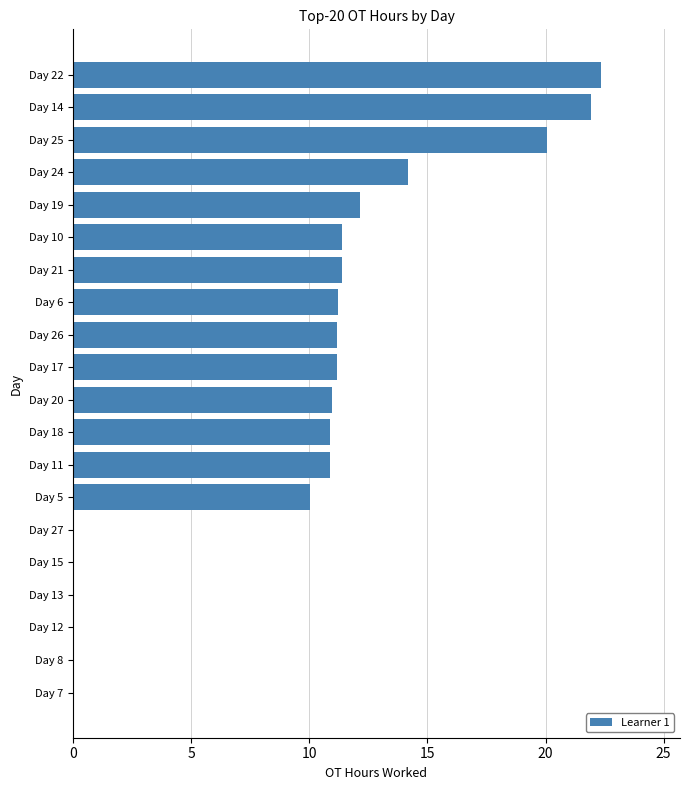

True or false: the data shows 9.4 at Day 24.

False